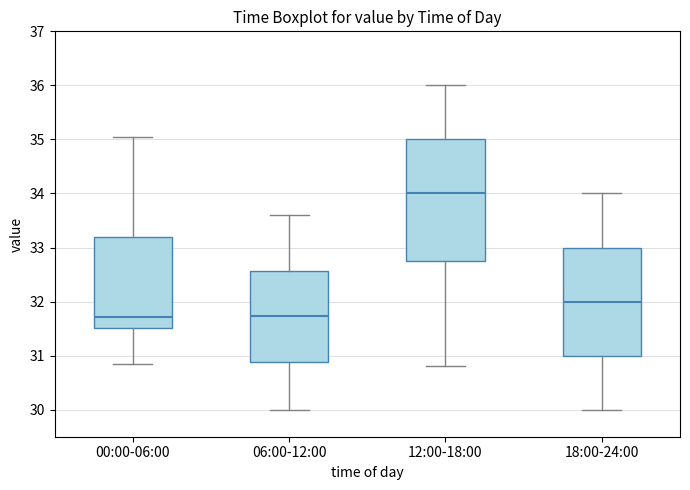

Reading left to right, read every box against the y-axis: the position of its median line, the range the box covers, and the ends of its whiskers. The values are not printed on the chart, so give them approximately, as read against the axis.

00:00-06:00: median 31.7, box 31.5 to 33.2, whiskers 30.9 to 35.1
06:00-12:00: median 31.7, box 30.9 to 32.6, whiskers 30.0 to 33.6
12:00-18:00: median 34.0, box 32.8 to 35.0, whiskers 30.8 to 36.0
18:00-24:00: median 32.0, box 31.0 to 33.0, whiskers 30.0 to 34.0